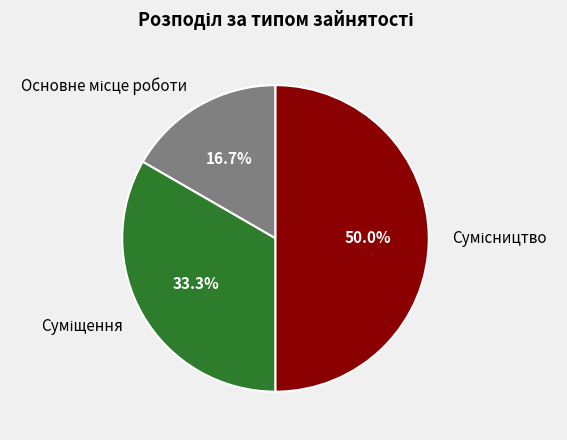

Is it true that Суміщення is 38% of the pie?

False